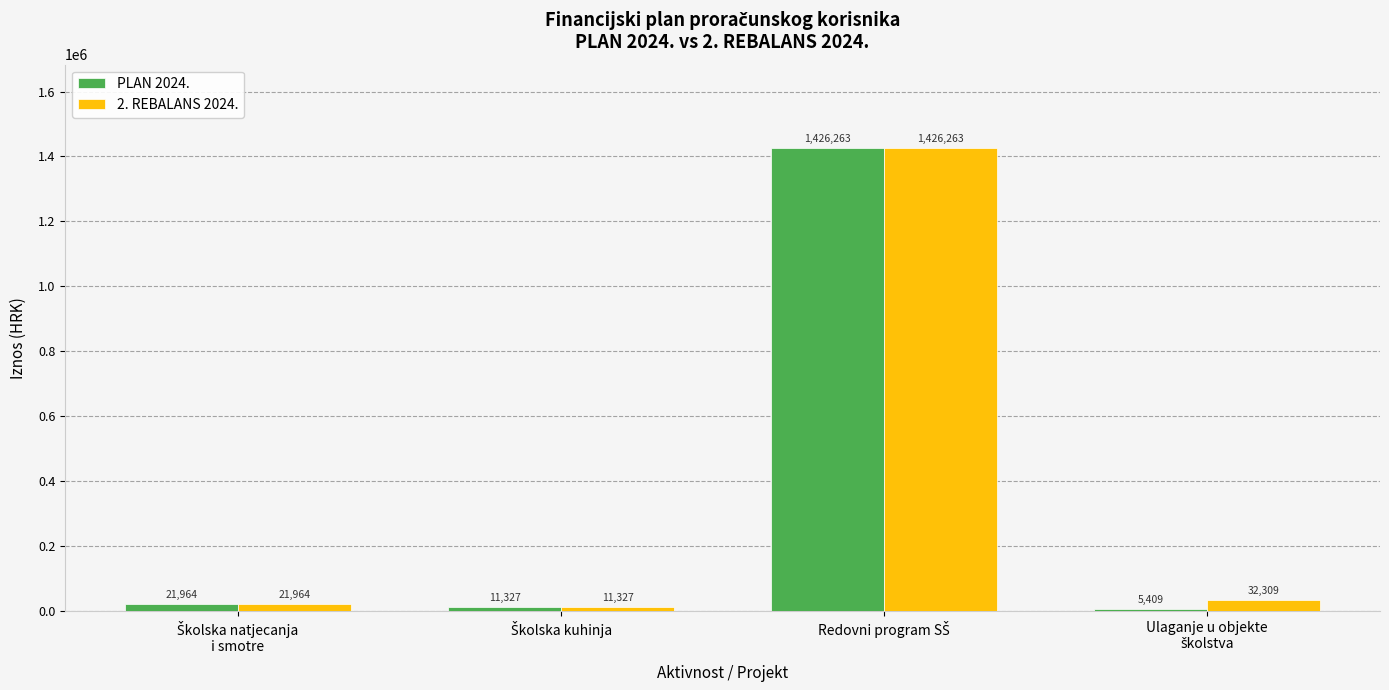

Which series has the largest range (max minus min)?

PLAN 2024.